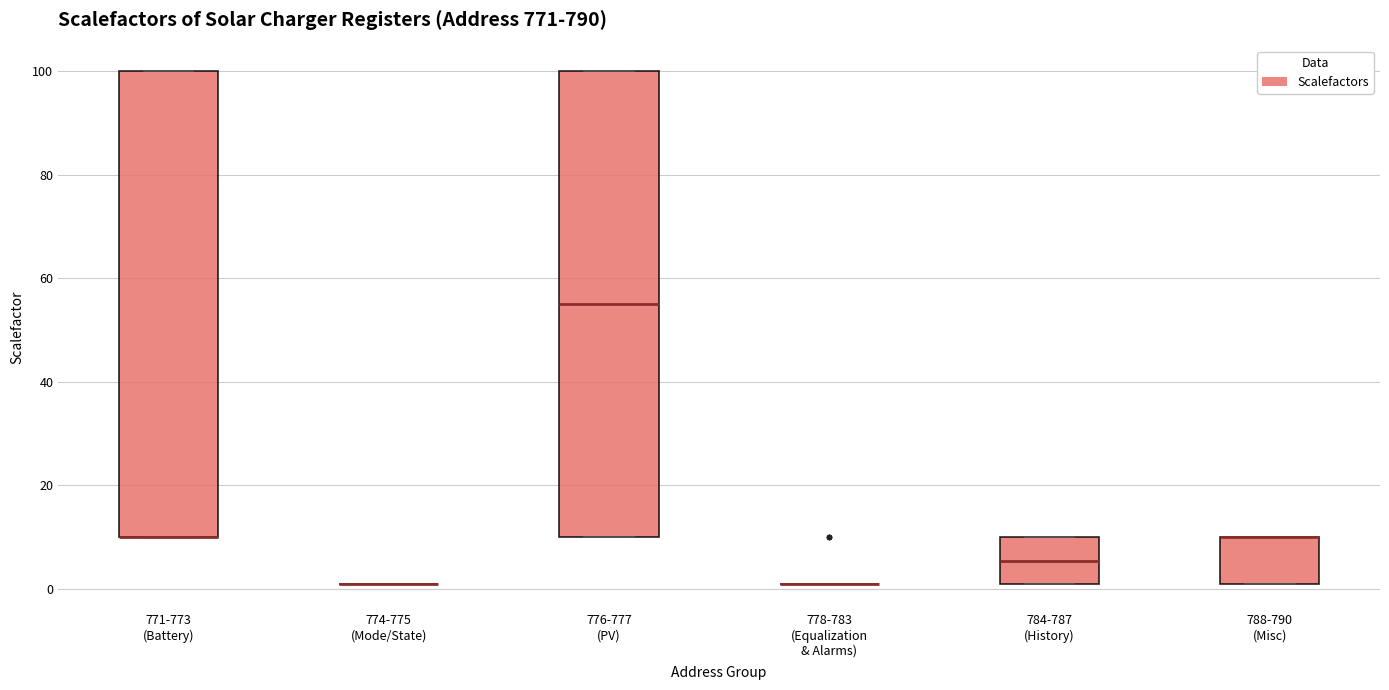

Reading left to right, read every box against the y-axis: the position of its median line, the range the box covers, and the ends of its whiskers. The values are not printed on the chart, so give them approximately, as read against the axis.

771-773 (Battery): median 10 (drawn on the box's lower edge), box 10 to 100, whiskers 10 to 100
774-775 (Mode/State): box collapsed to a line at 2, whiskers 2 to 2
776-777 (PV): median 56, box 10 to 100, whiskers 10 to 100
778-783 (Equalization & Alarms): box collapsed to a line at 2, whiskers 2 to 2
784-787 (History): median 6, box 2 to 10, whiskers 2 to 10
788-790 (Misc): median 10 (drawn on the box's upper edge), box 2 to 10, whiskers 2 to 10